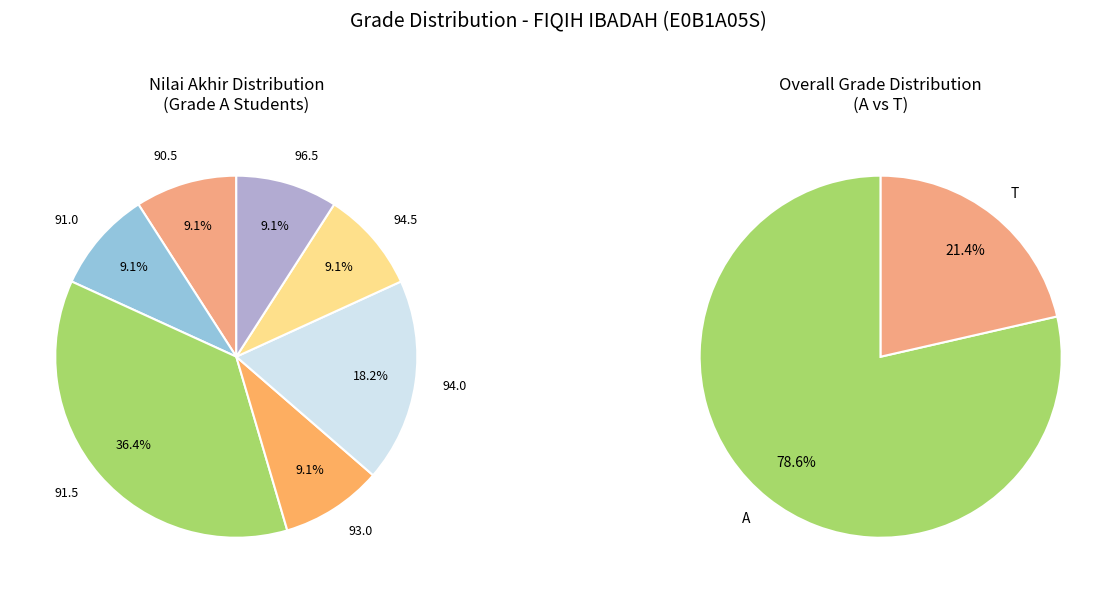

Is T the majority of the pie?

No